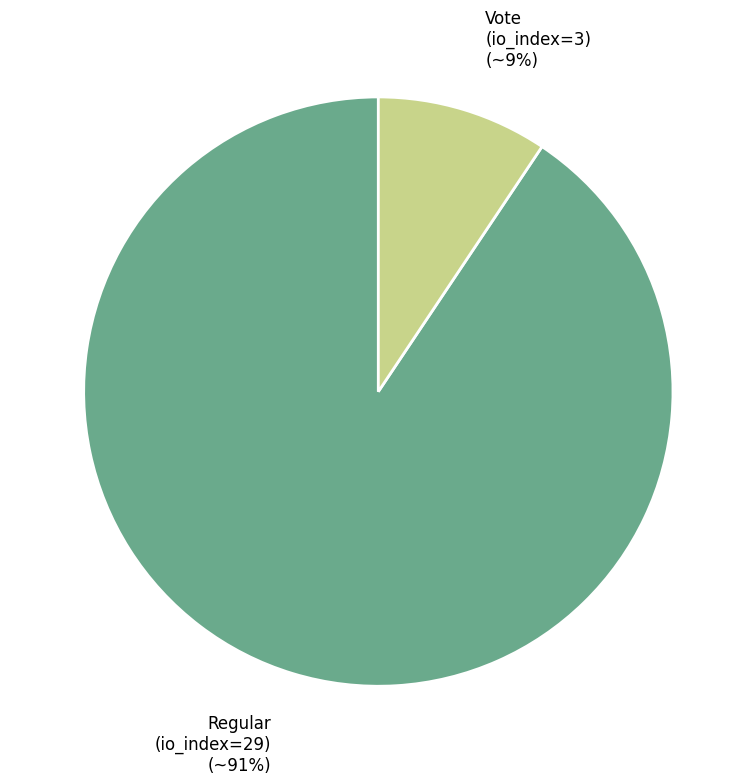

Which has a higher value, Regular (io_index=29) or Vote (io_index=3)?

Regular (io_index=29)